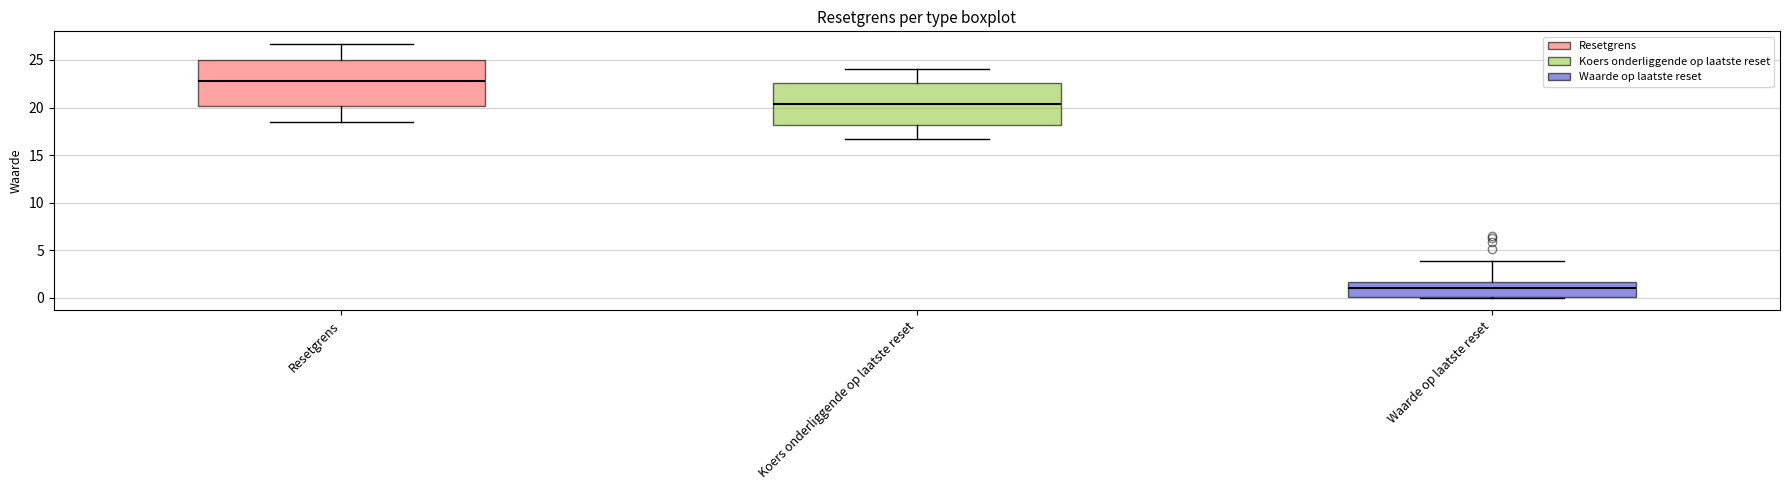

Where is the lower edge of the box for Waarde op laatste reset on the y-axis? The values are not printed on the chart, so give them approximately, as read against the axis.

0.0